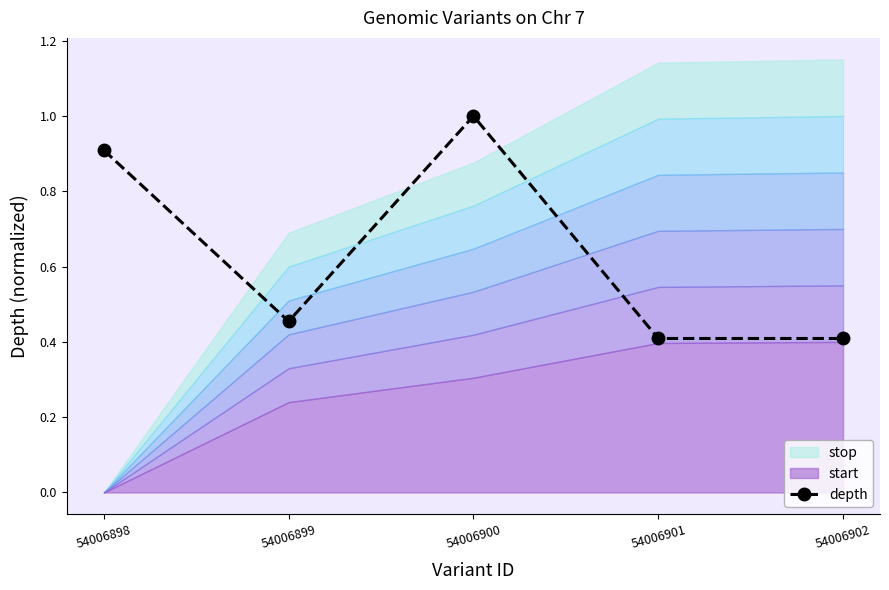

List the labels in order of value, largest first.

54006900, 54006898, 54006899, 54006901, 54006902